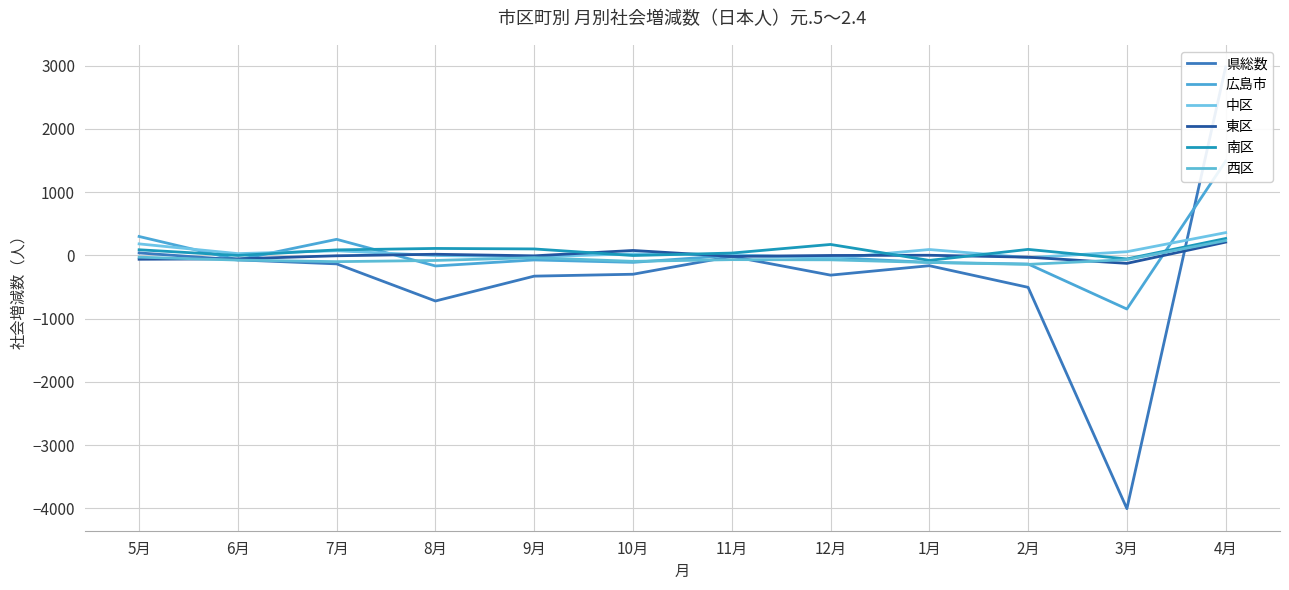

Is it true that 広島市 equals -63 at 2月?

False